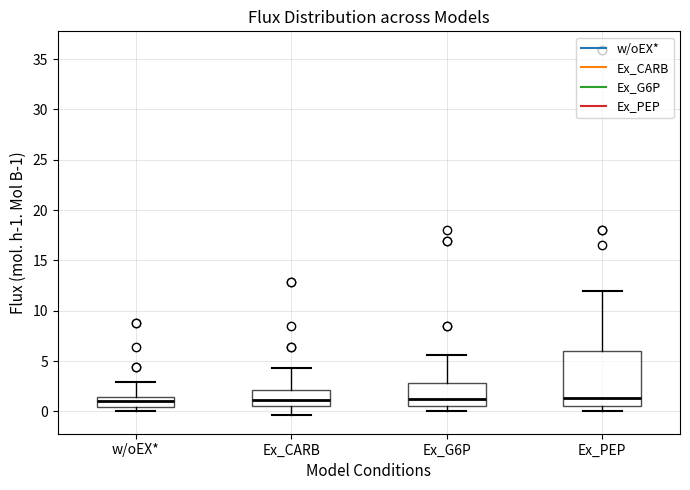

Where is the lower edge of the box for Ex_G6P on the y-axis? The values are not printed on the chart, so give them approximately, as read against the axis.

0.5